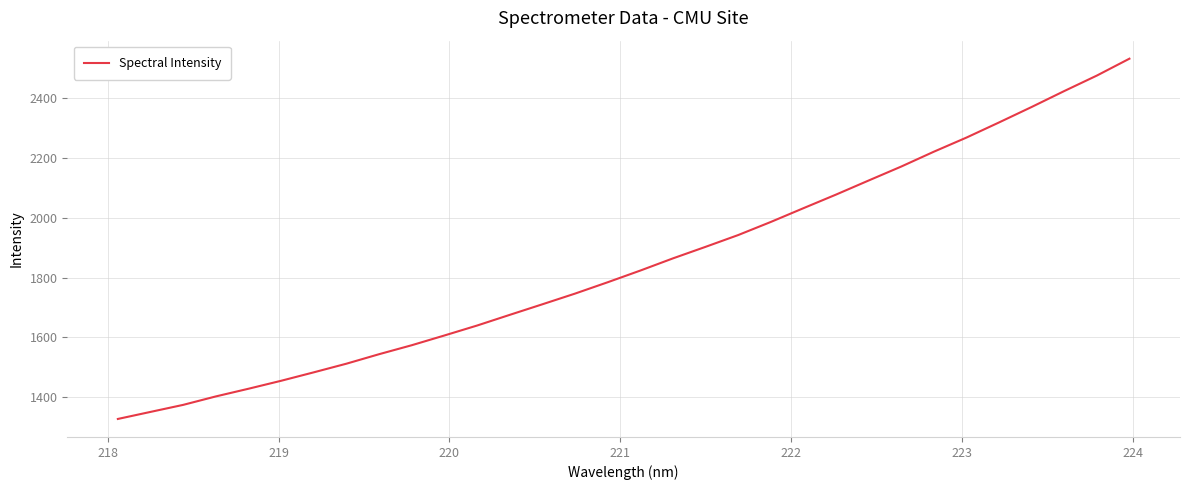

What is the difference between the maximum and minimum values?

1202.5